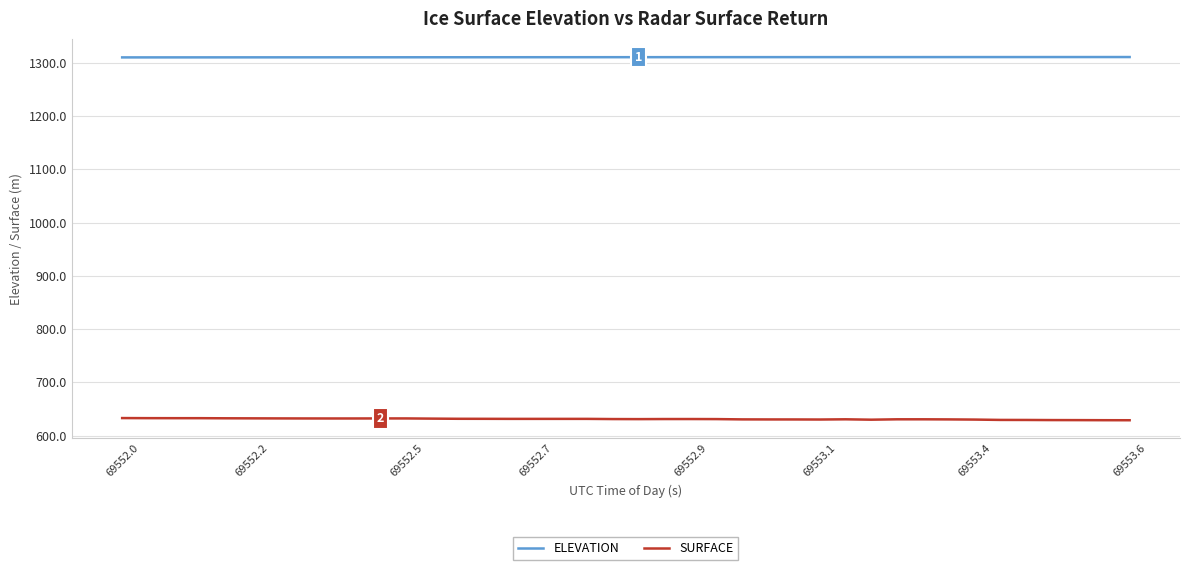

True or false: ELEVATION and SURFACE cross at least once.

False